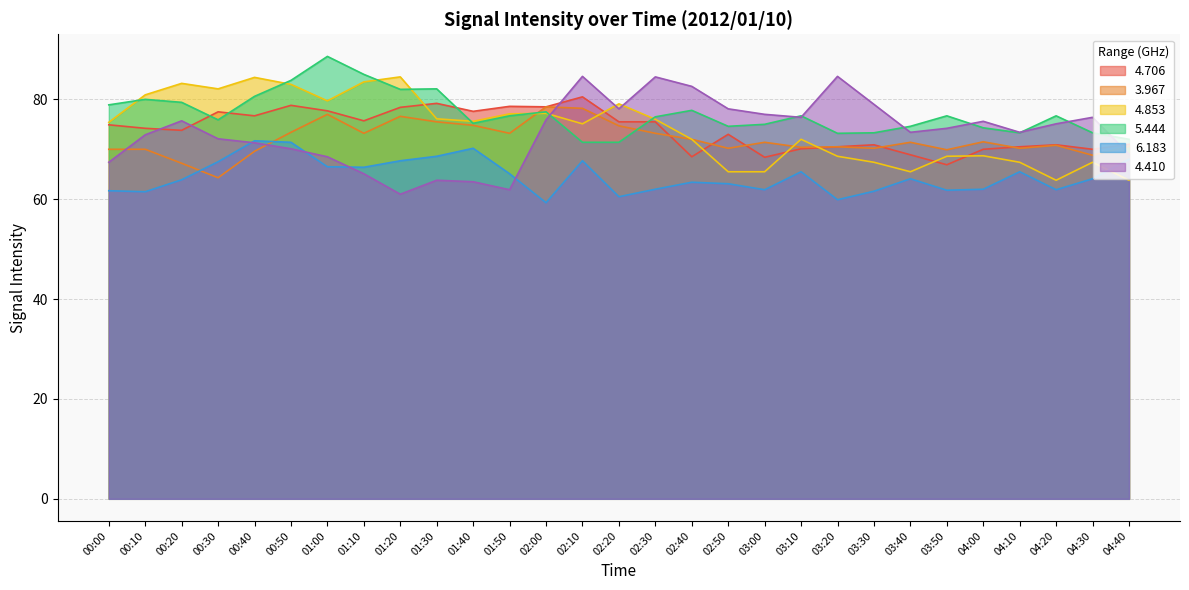

The value of 6.183 at 00:10 is 61.5. True or false?

True